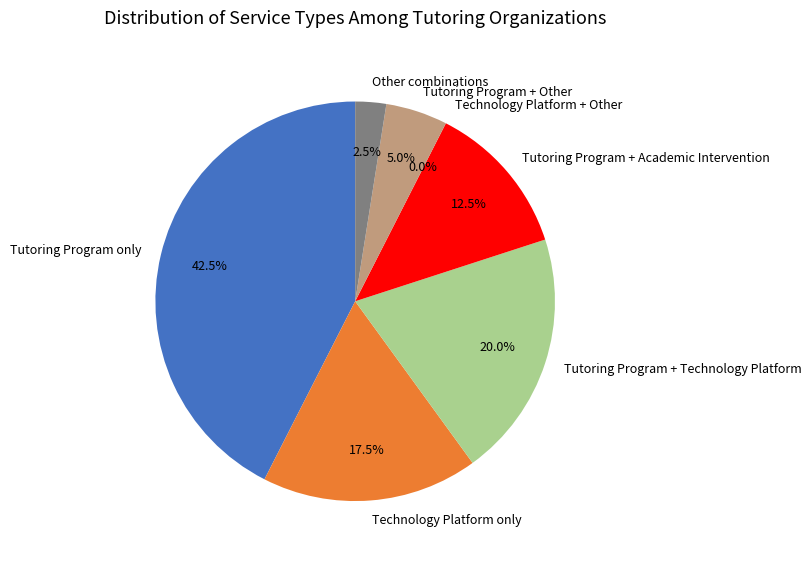

How many segments does this pie chart have?

7